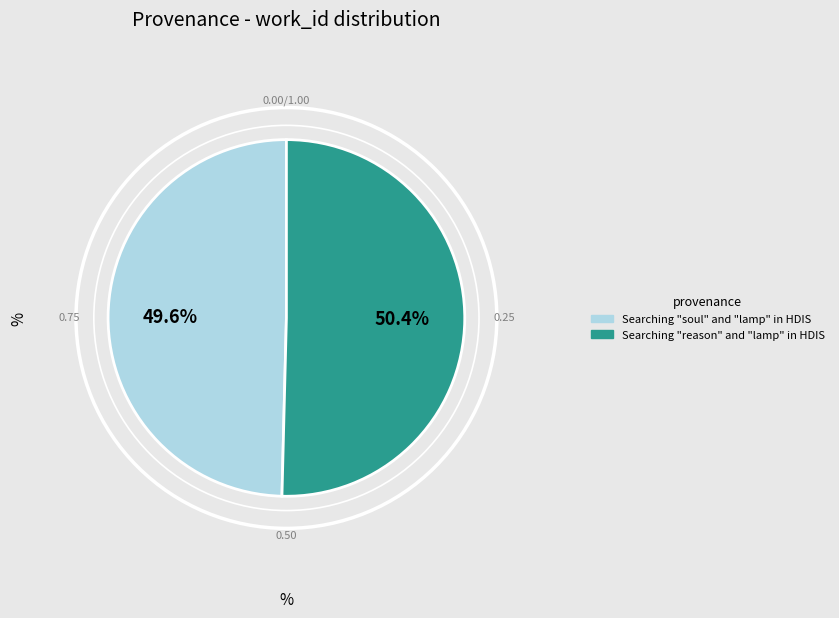

To the nearest percent, what is the difference between the largest and smallest slice percentages?

1%